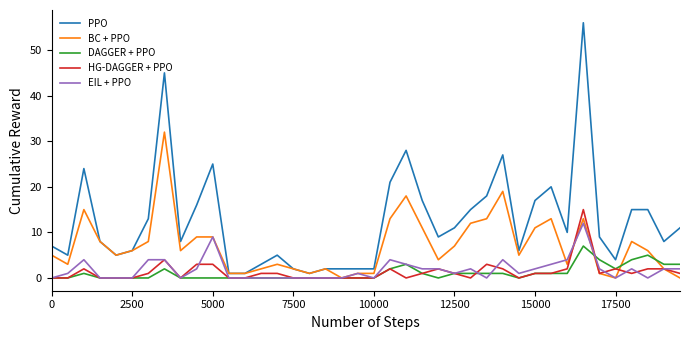

Rank the series by their maximum value, from highest to lowest.

PPO, BC + PPO, HG-DAGGER + PPO, EIL + PPO, DAGGER + PPO